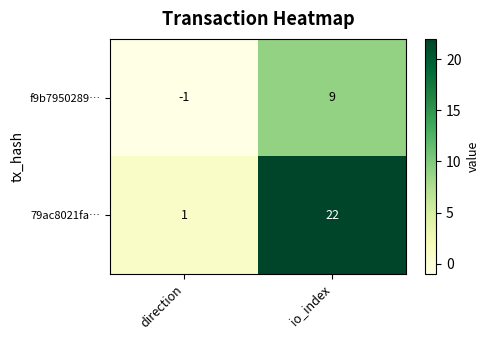

What is the difference between the 79ac8021fa… values at direction and io_index?

21